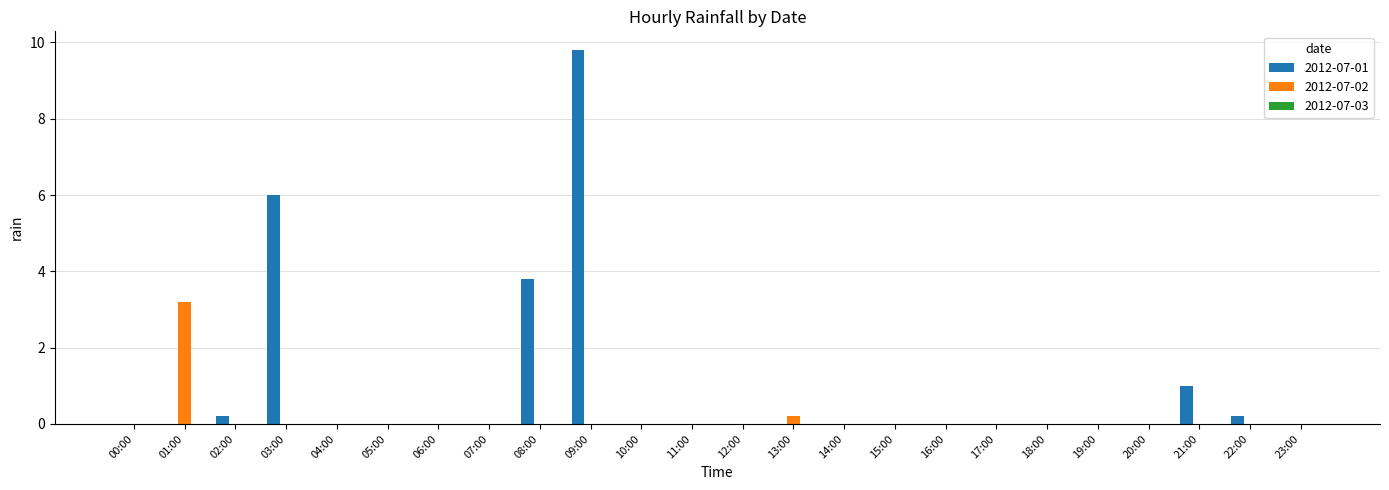

Which series has the largest total across all categories?

2012-07-01